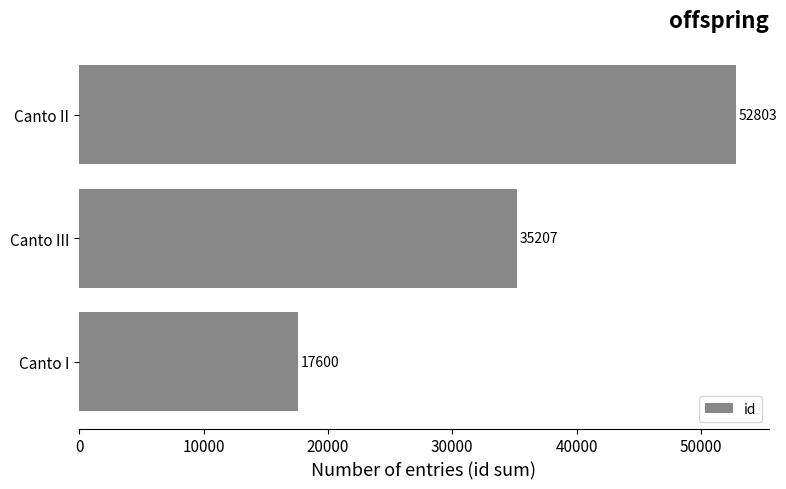

List the labels in order of value, smallest first.

Canto I, Canto III, Canto II